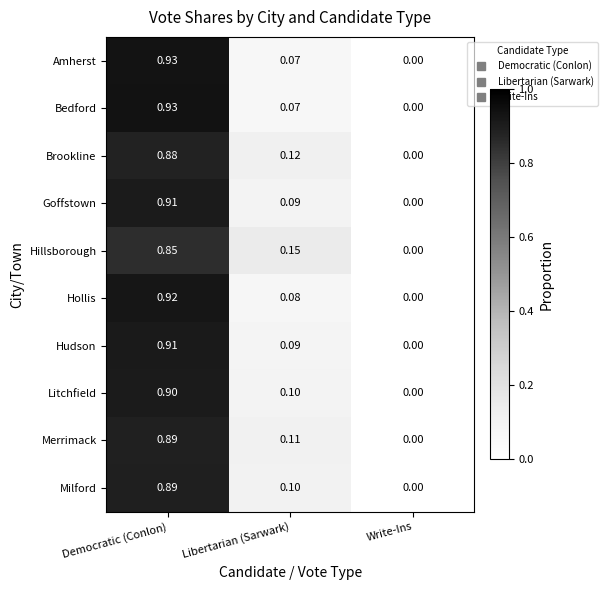

Is the value of Hudson at Democratic (Conlon) greater than the value of Hillsborough at Democratic (Conlon)?

Yes